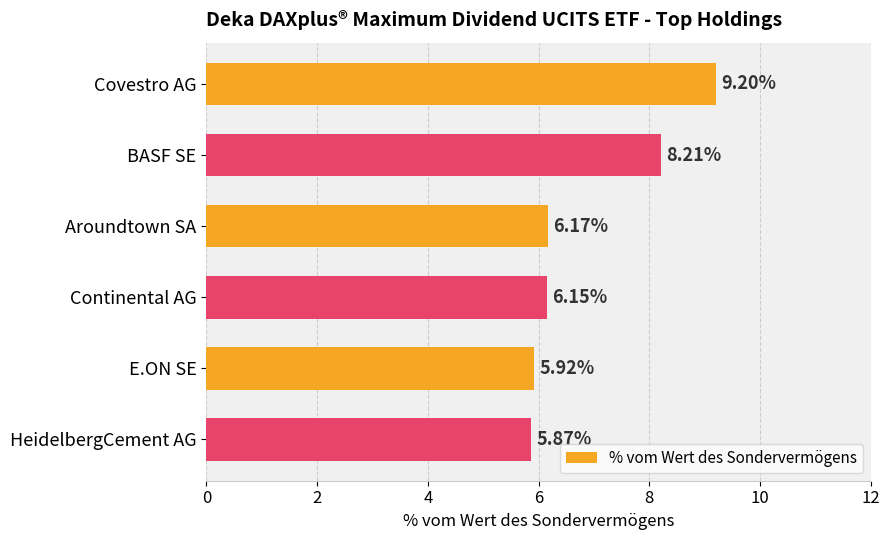

How many bars are there in total?

6